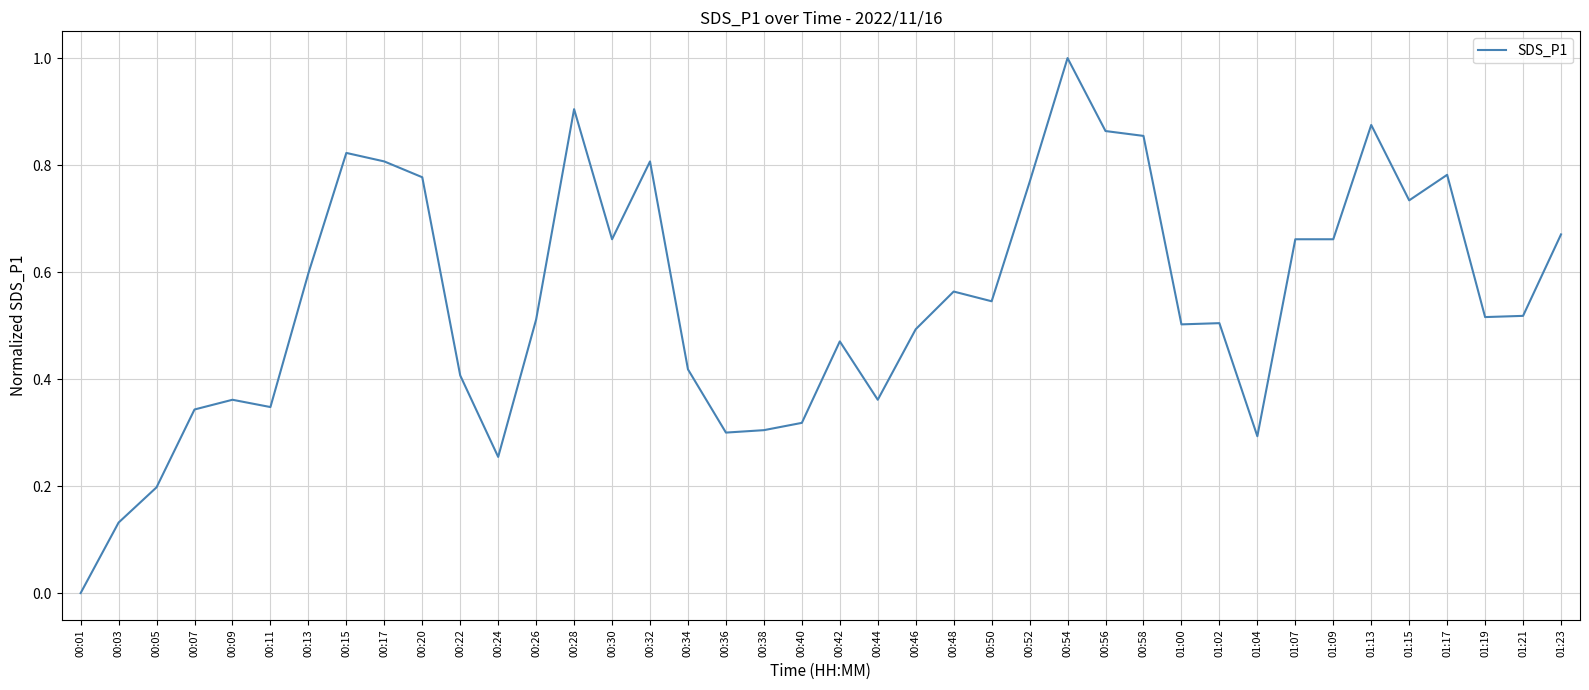

Does the chart have visible grid lines?

Yes